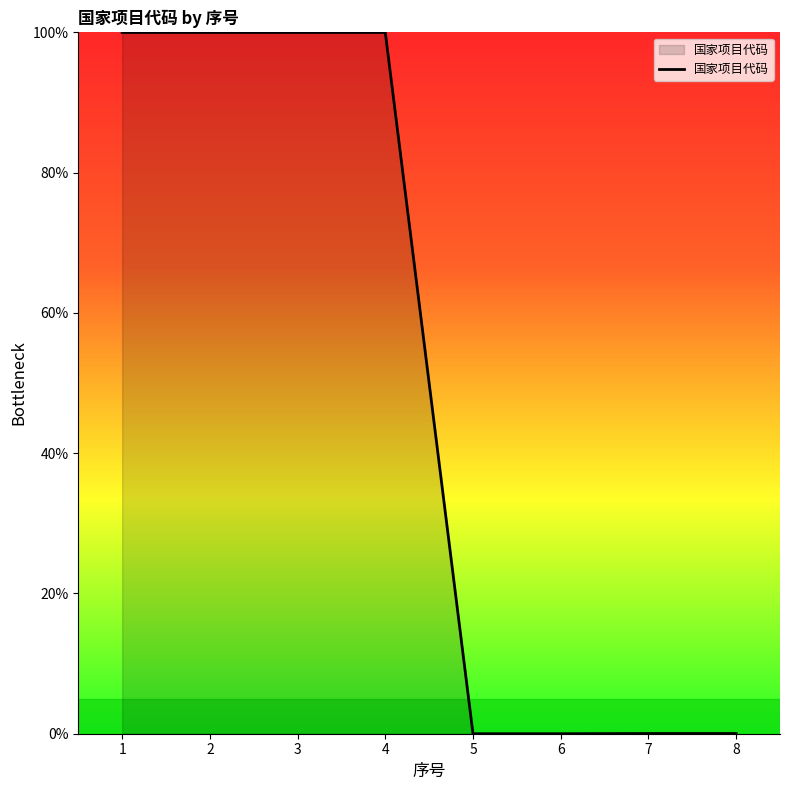

What is the greatest value displayed?

100.0